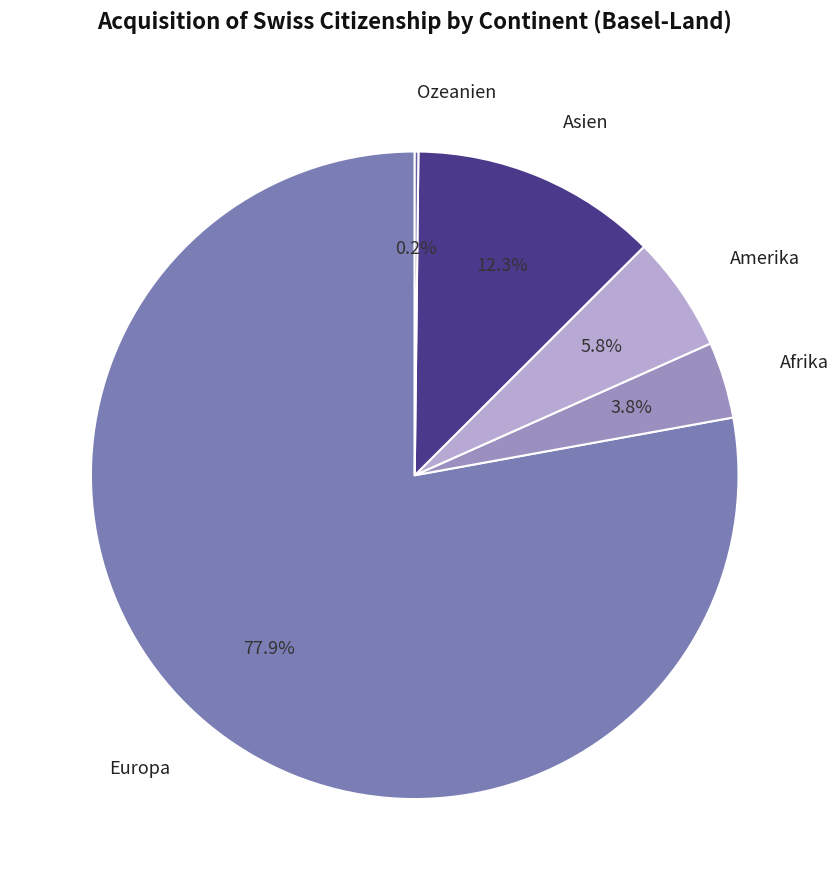

To the nearest percent, what is the average slice percentage?

20%